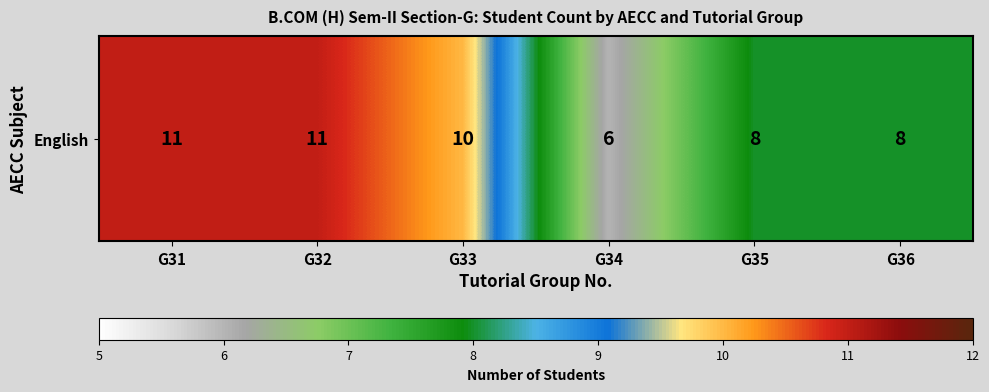

What is the change in value from G33 to G34?

-4